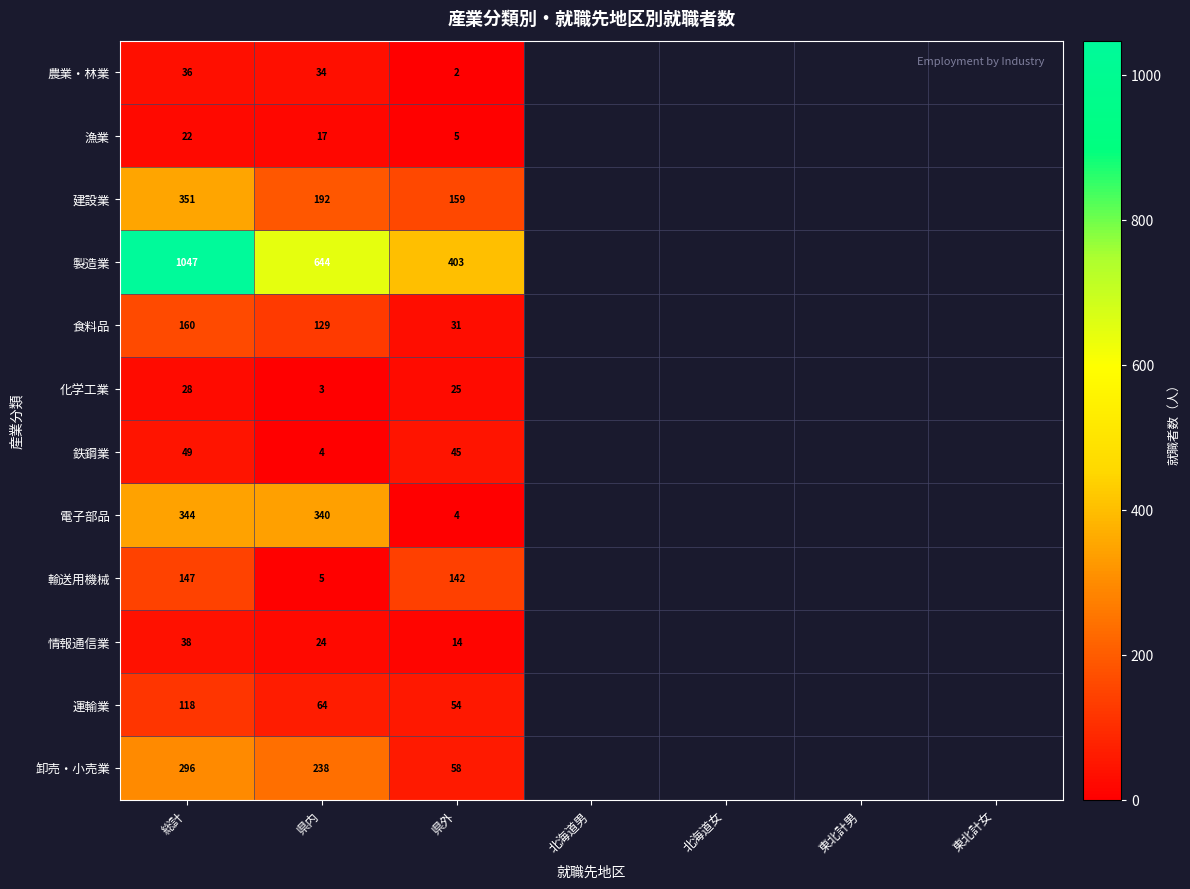

At which category is the sum across all series the highest?

総計